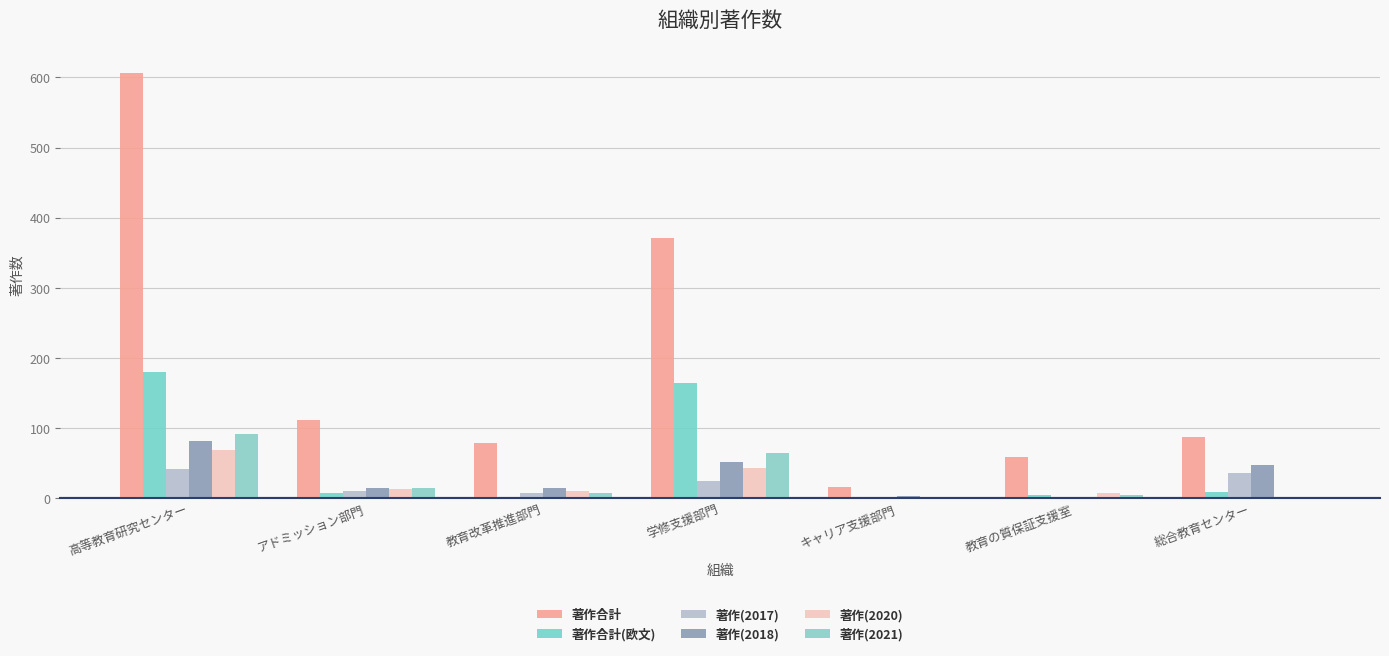

What is the sum of all 著作合計(欧文) values?

369